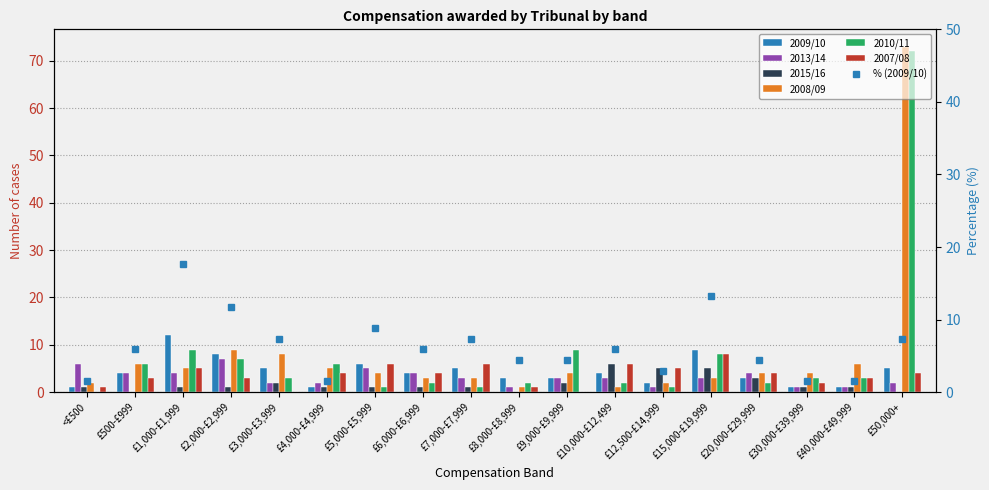

What is the value of the 2013/14 bar at the 7th from the left?

5